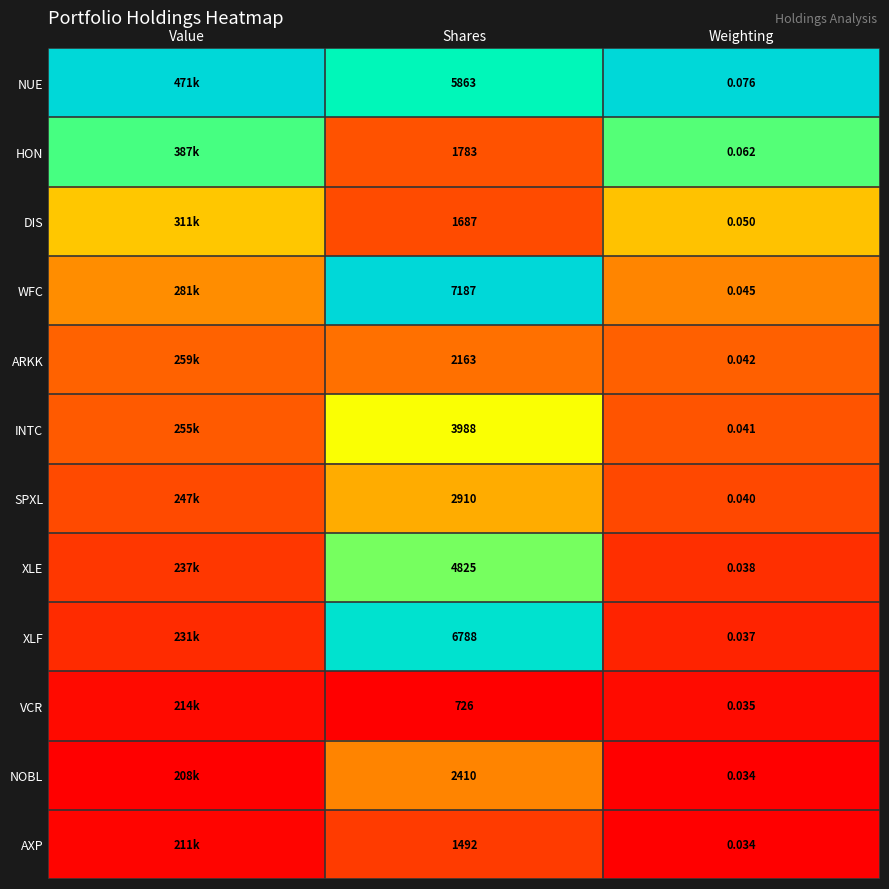

Between Shares and Weighting, which series saw the biggest shift?

WFC